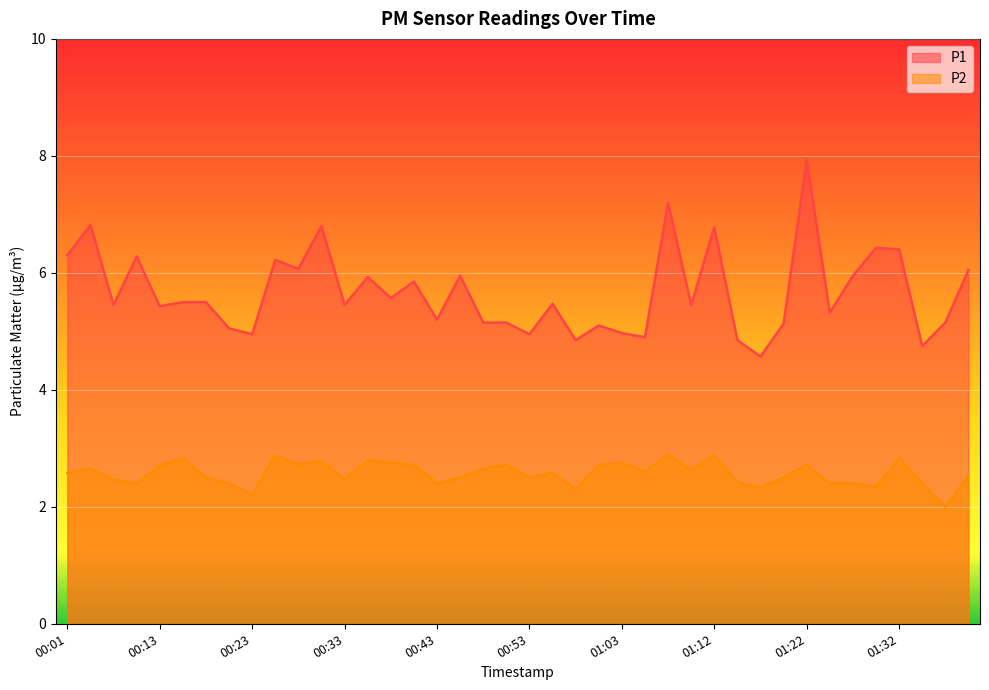

True or false: P2 and P1 intersect in this chart.

False